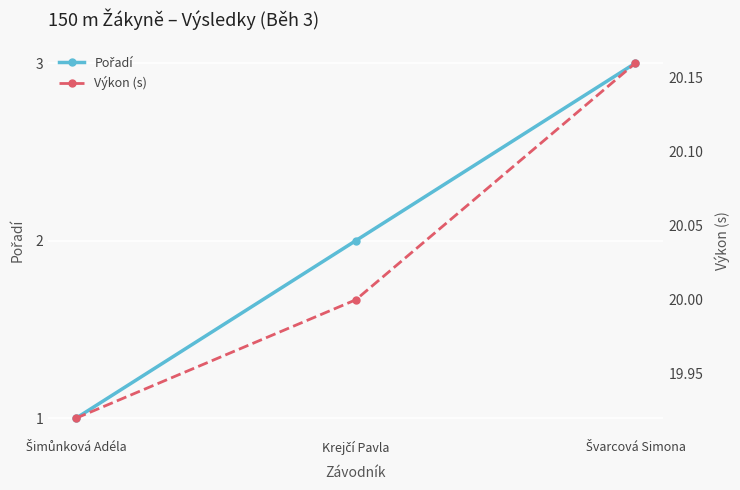

At which label does Pořadí reach its minimum?

Šimůnková Adéla